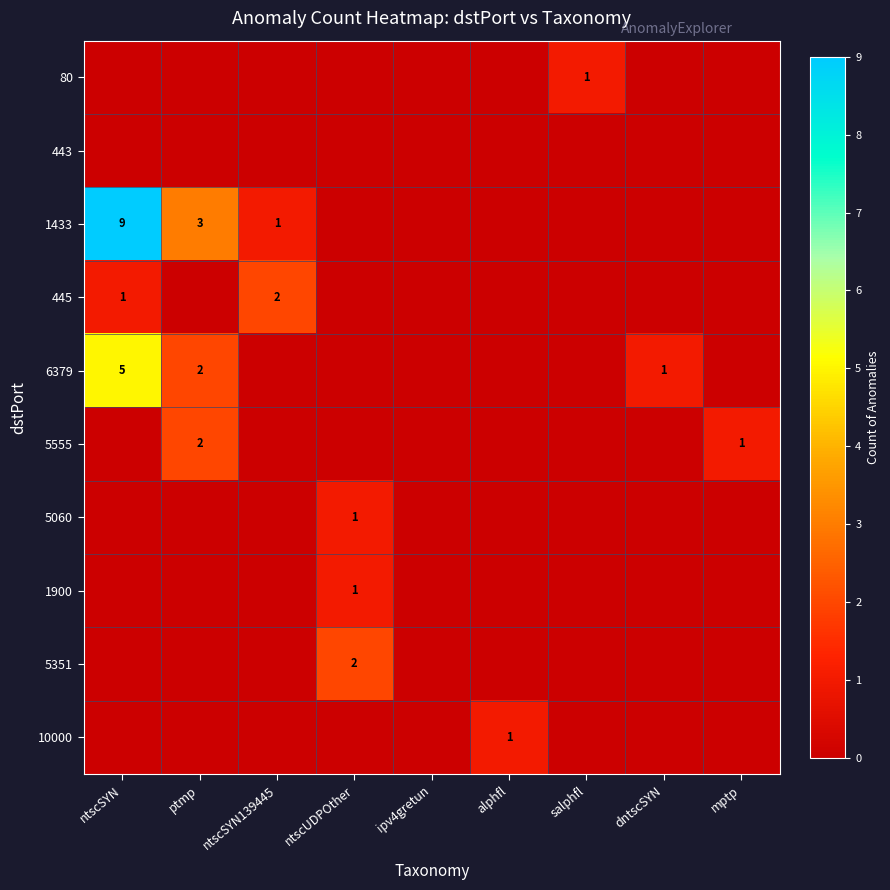

True or false: 5060 has a value of -1 at ipv4gretun.

False